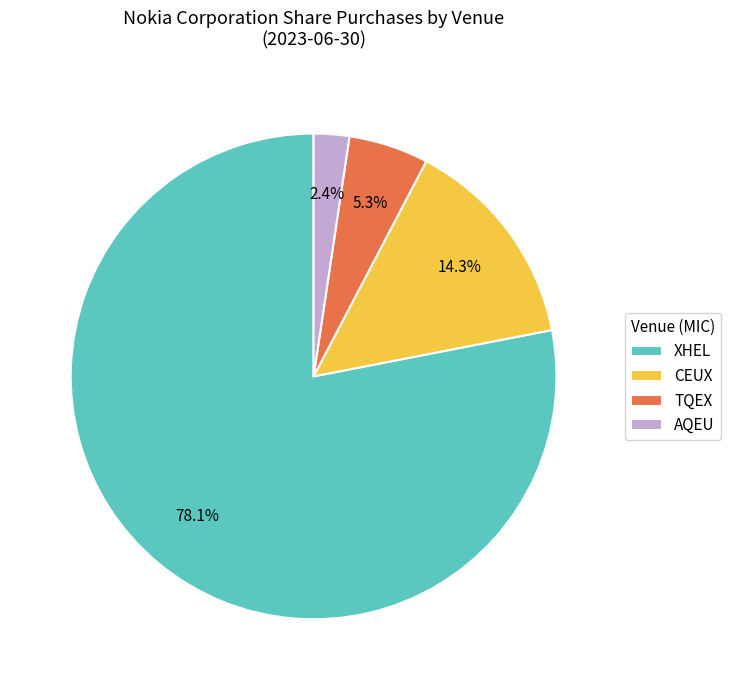

Approximately how many times larger is the value at XHEL compared to TQEX?

14.7